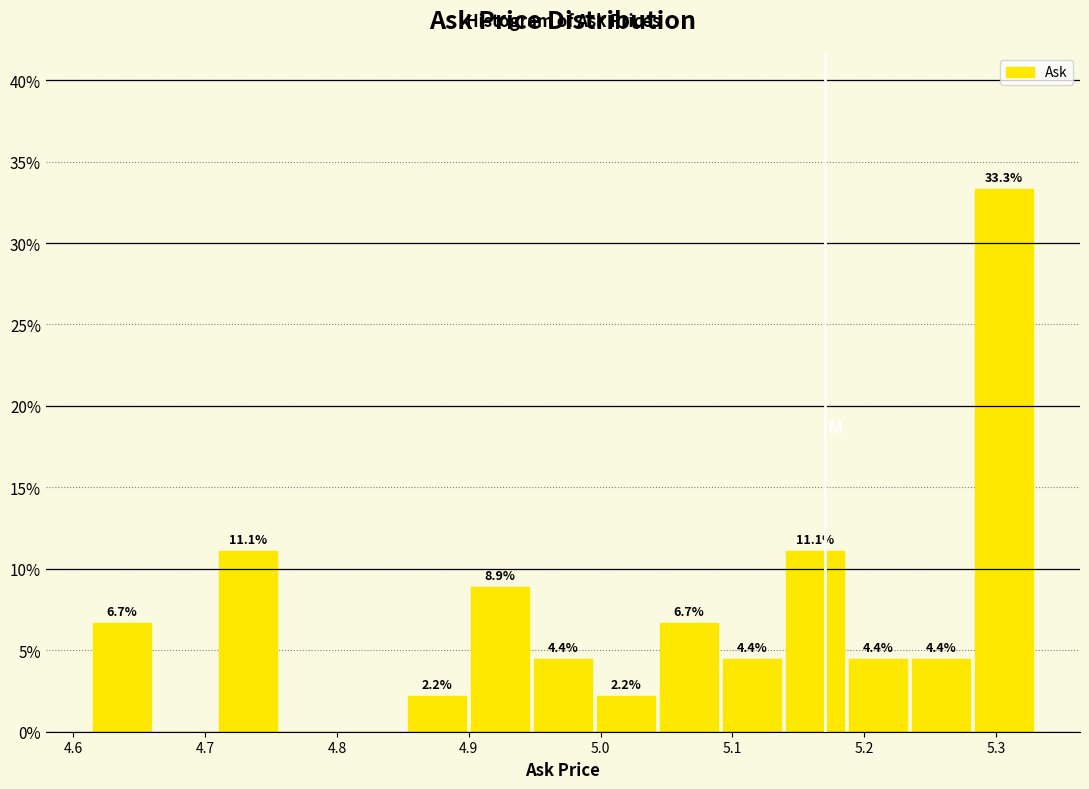

Over which range of the x-axis is the bar tallest?

5.28 to 5.33